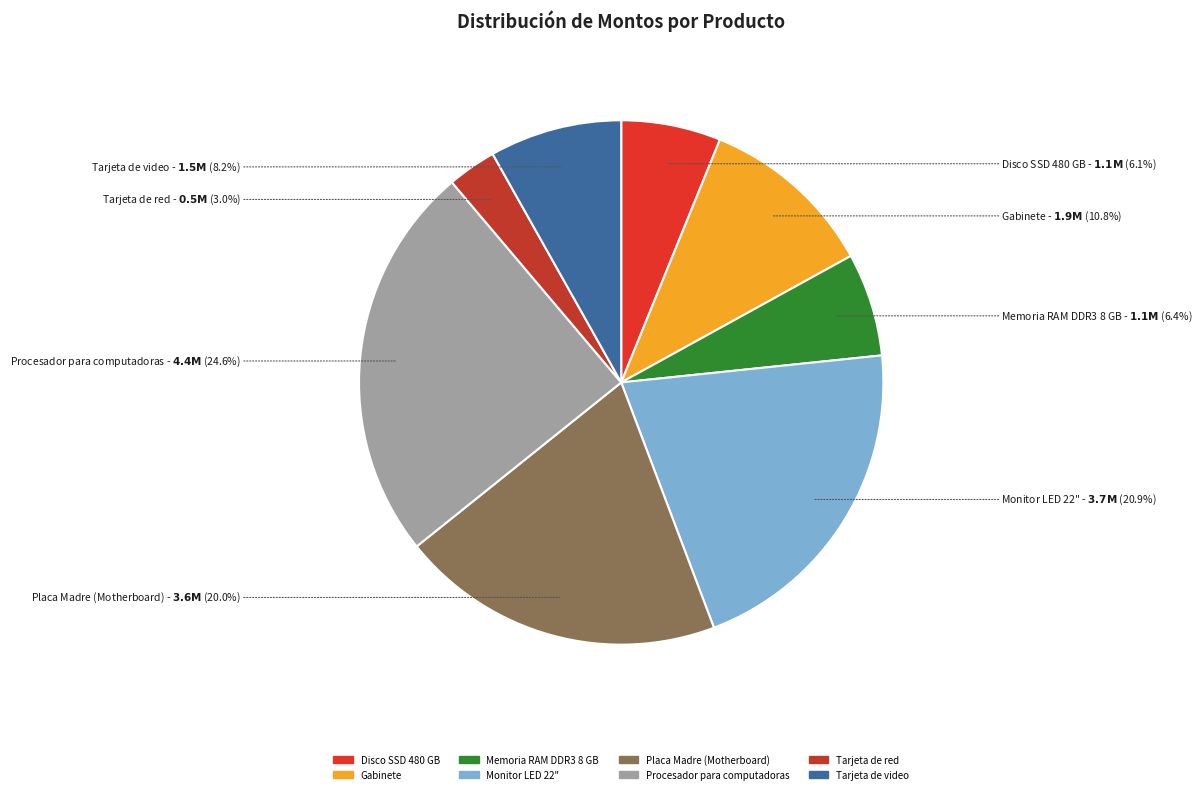

To the nearest percent, what portion does Tarjeta de red represent?

3%